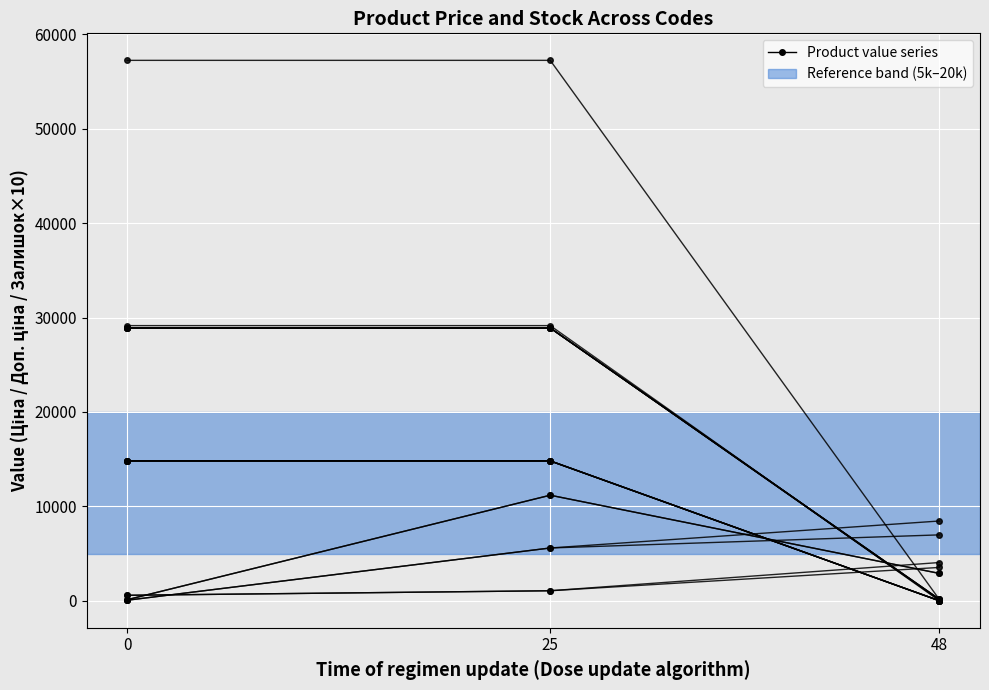

List the labels in order of value, largest first.

0, 25, 48